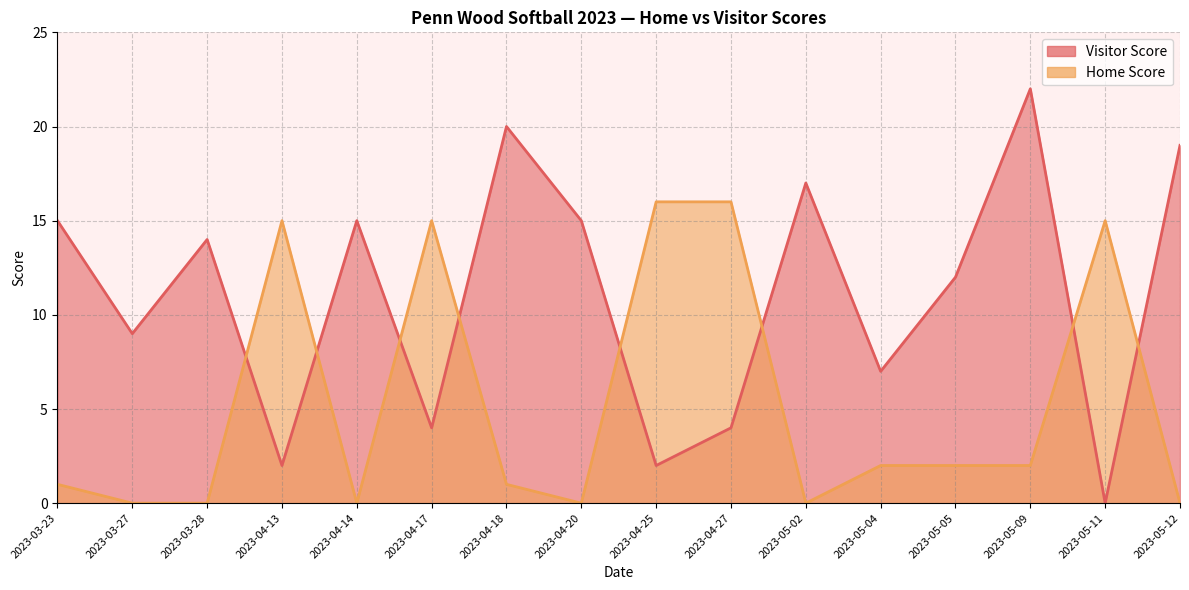

At which category is the sum across all series the highest?

2023-05-09